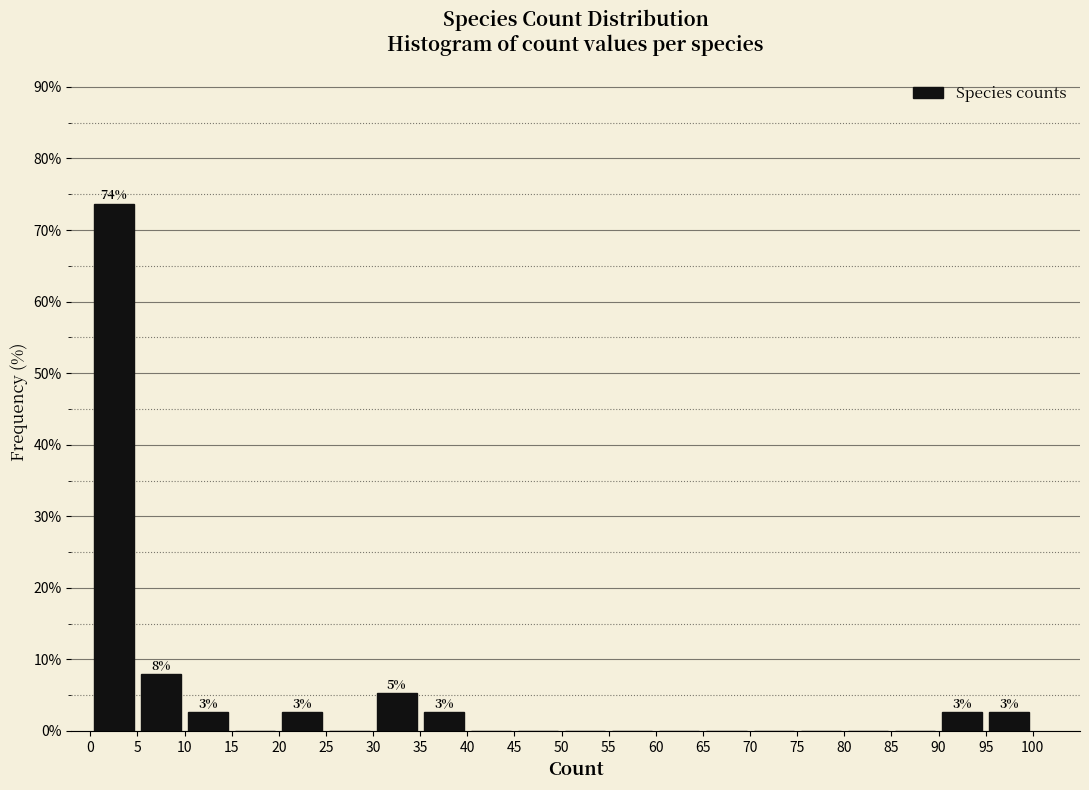

Over which range of the x-axis is the bar tallest?

0 to 5